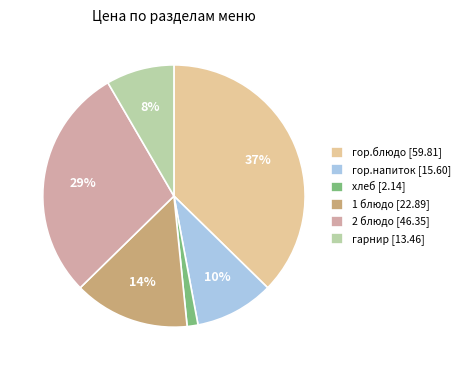

How many segments does this pie chart have?

6